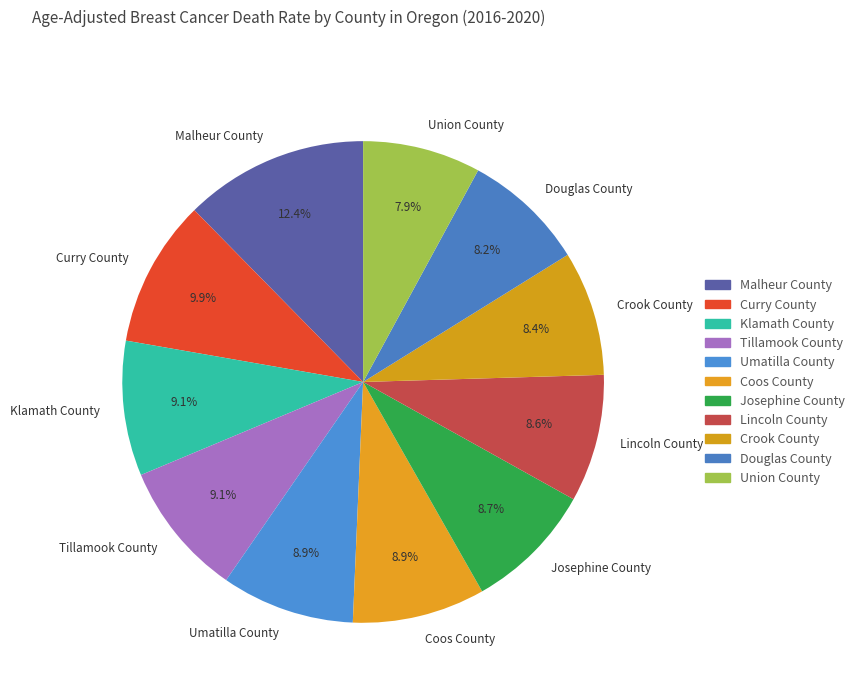

Which slice is the largest?

Malheur County